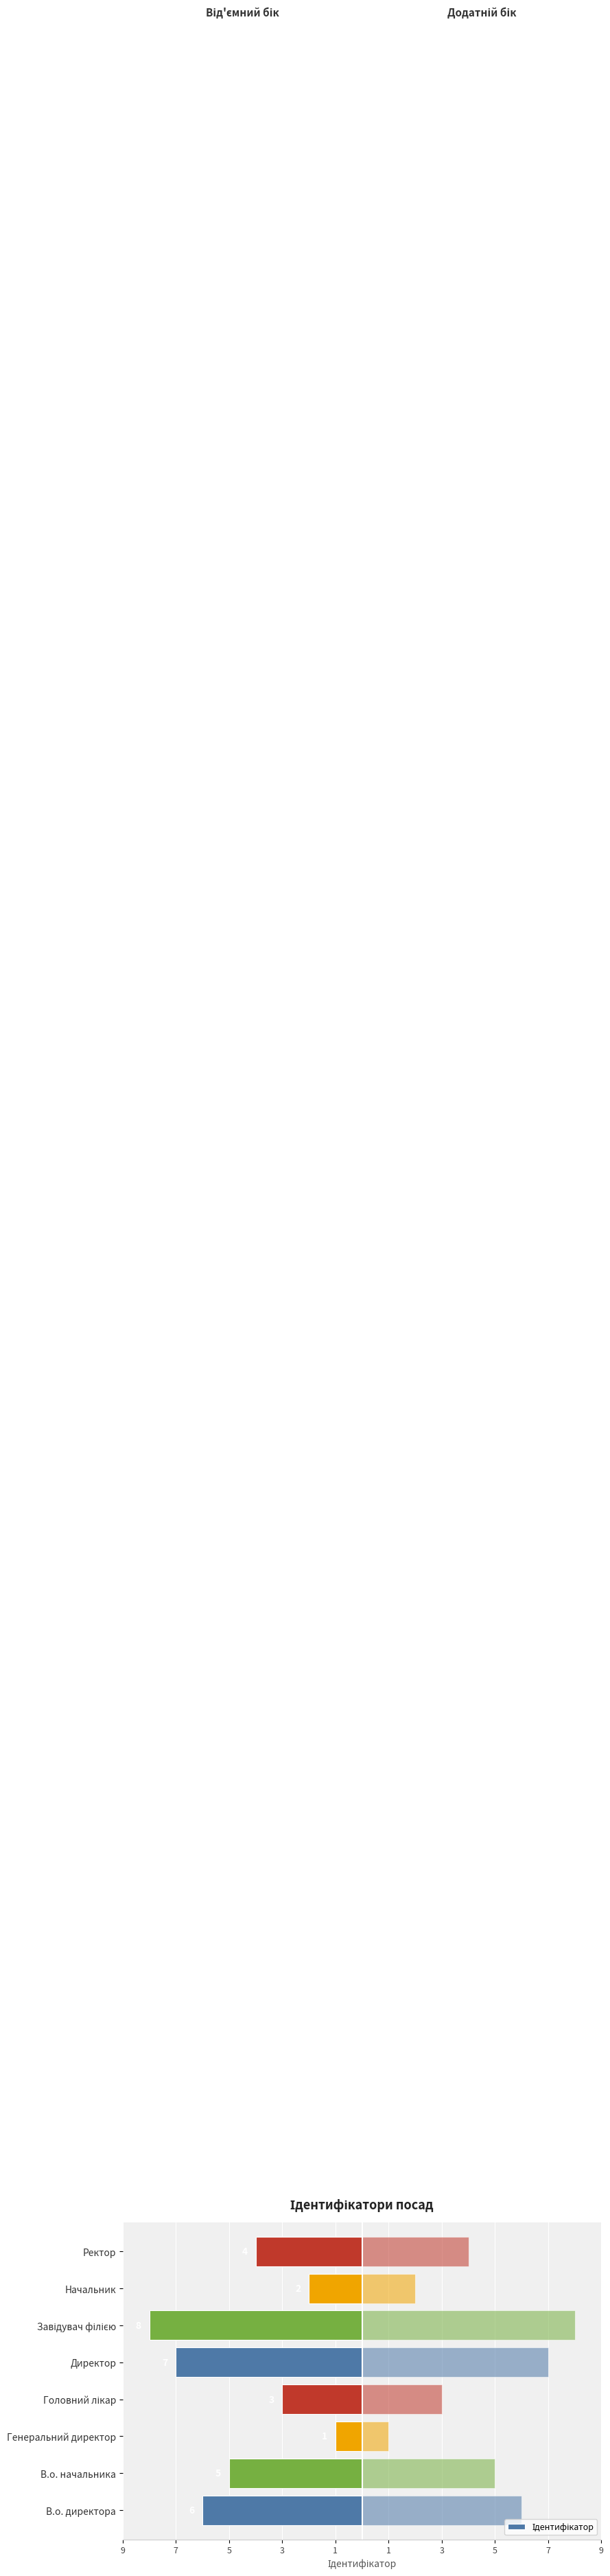

Count the number of values greater than -4.

3